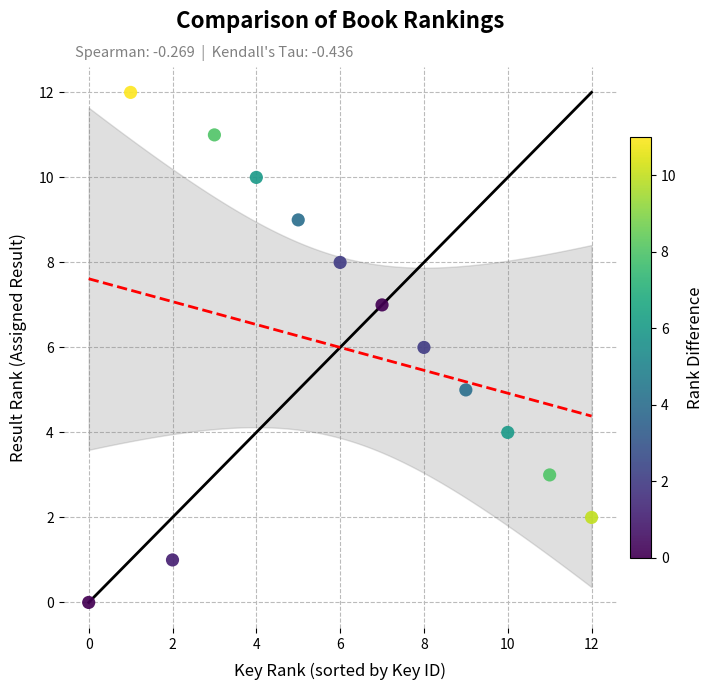

What is the range of Y values (max minus min)?

12